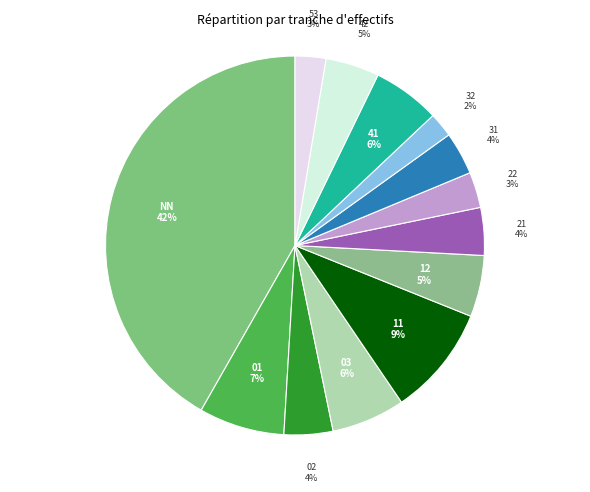

Which slice is the largest?

NN